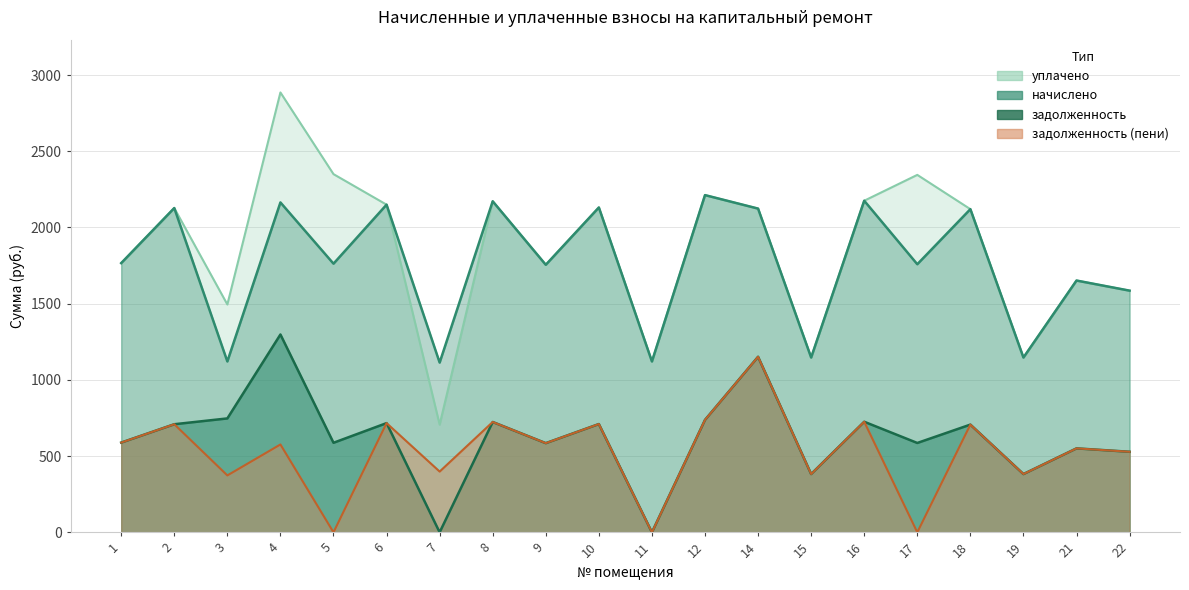

Reading right to left, extract all data points from this chart.

задолженность: 22=528.5	21=550.8	19=382.2	18=706.7	17=586.2	16=725.4	15=382.2	14=1151.7	12=737.7	11=0.0	10=710.4	9=585.0	8=723.9	7=0.0	6=716.5	5=587.5	4=1297.8	3=747.2	2=709.1	1=588.7
начислено: 22=1585.4	21=1651.8	19=1146.7	18=2120.0	17=1758.7	16=2175.3	15=1146.7	14=2123.7	12=2212.2	11=1120.9	10=2131.1	9=1755.0	8=2171.6	7=1113.5	6=2149.5	5=1762.4	4=2164.3	3=1120.9	2=2127.4	1=1766.1
уплачено: 22=1585.4	21=1651.8	19=1146.7	18=2120.0	17=2344.9	16=2175.3	15=1146.7	14=2123.7	12=2212.2	11=1120.9	10=2131.1	9=1755.0	8=2171.6	7=706.5	6=2149.5	5=2349.8	4=2885.7	3=1494.8	2=2127.4	1=1766.1
задолженность (пени): 22=528.5	21=550.8	19=382.2	18=706.7	17=0.0	16=725.4	15=382.2	14=1151.7	12=737.7	11=0.0	10=710.4	9=585.0	8=723.9	7=398.6	6=716.5	5=0.0	4=576.4	3=373.3	2=709.1	1=588.7